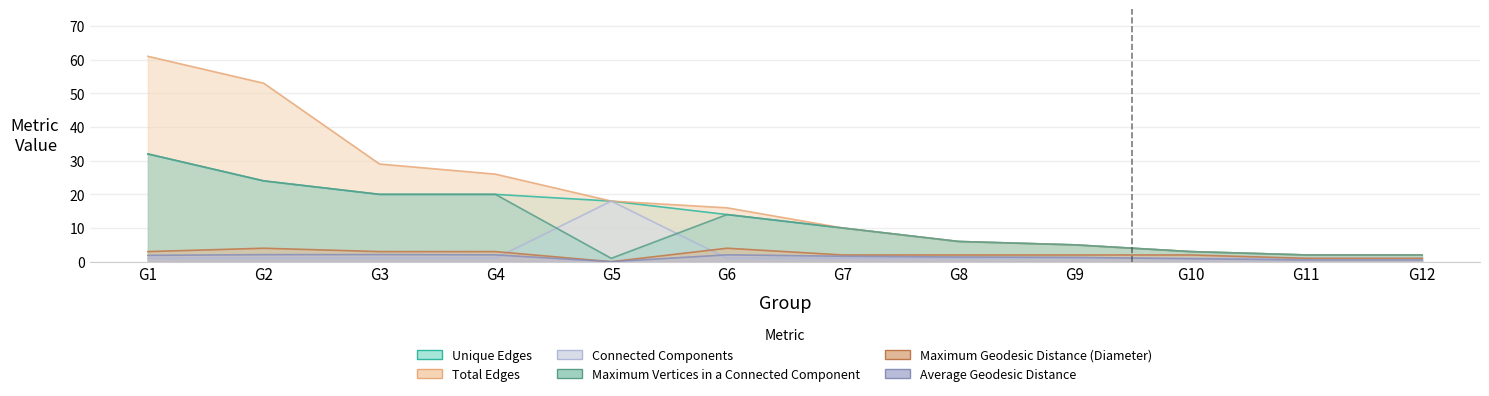

Which series changed the most between G6 and G9?

Total Edges